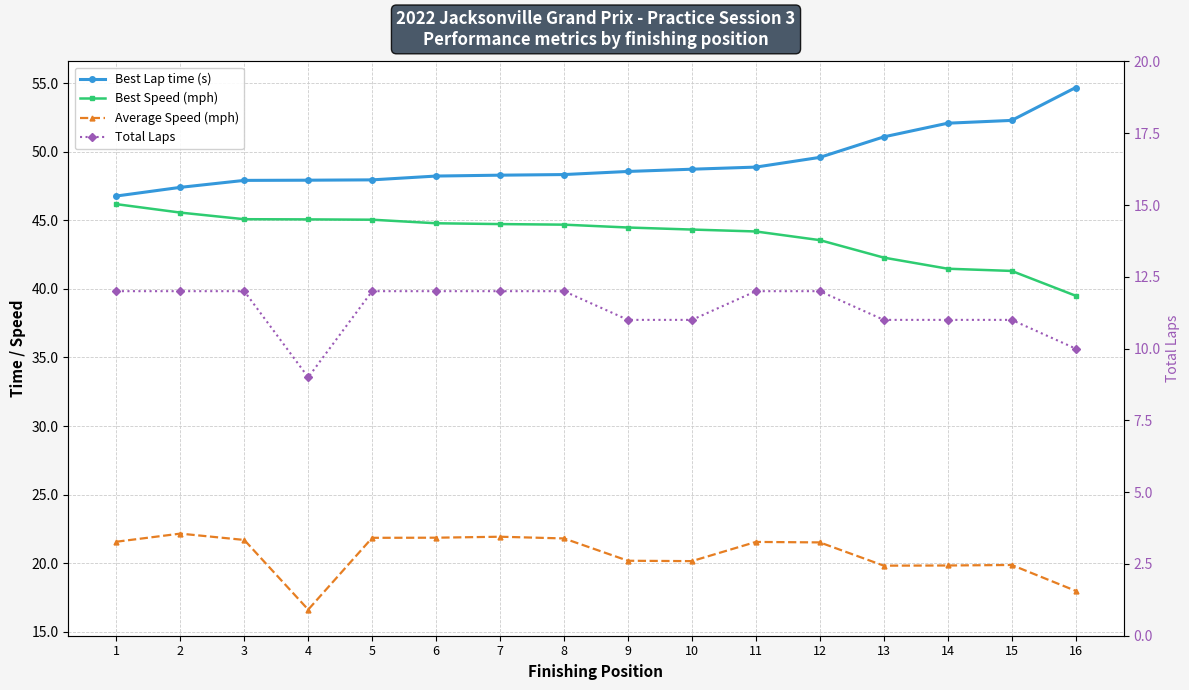

At 12, list the series in order from largest to smallest.

Best Lap time (s), Best Speed (mph), Average Speed (mph), Total Laps